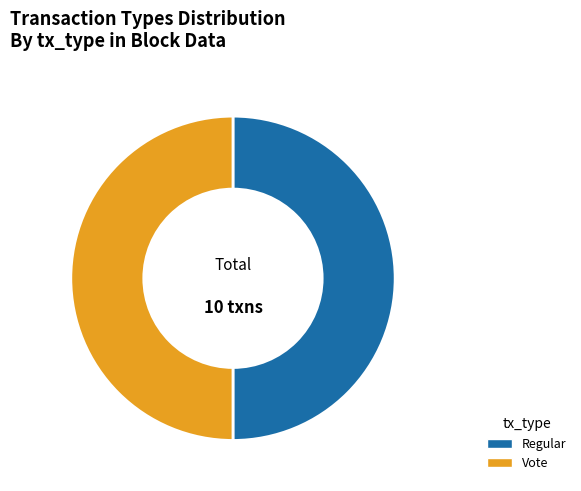

Is the sum of Regular and Vote greater than half?

Yes